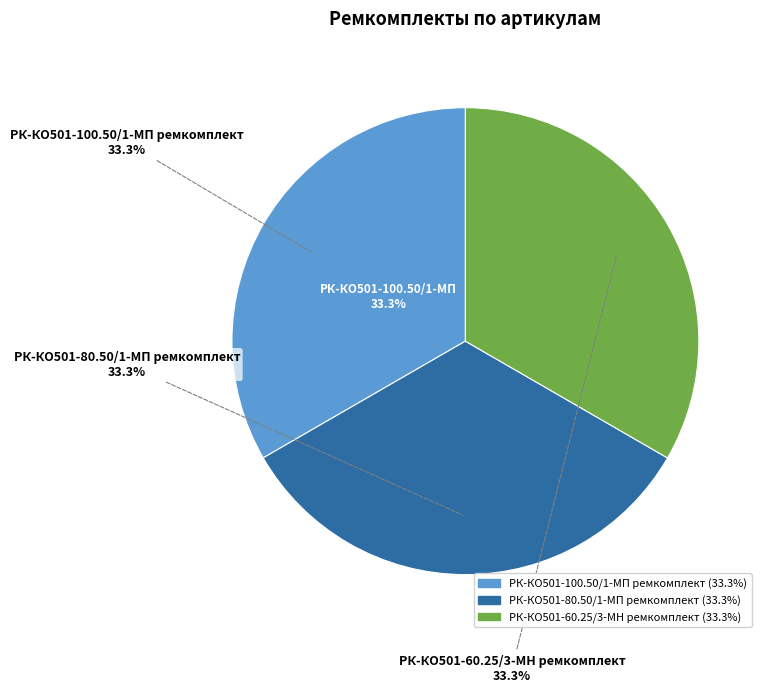

Does any single category account for the majority?

No